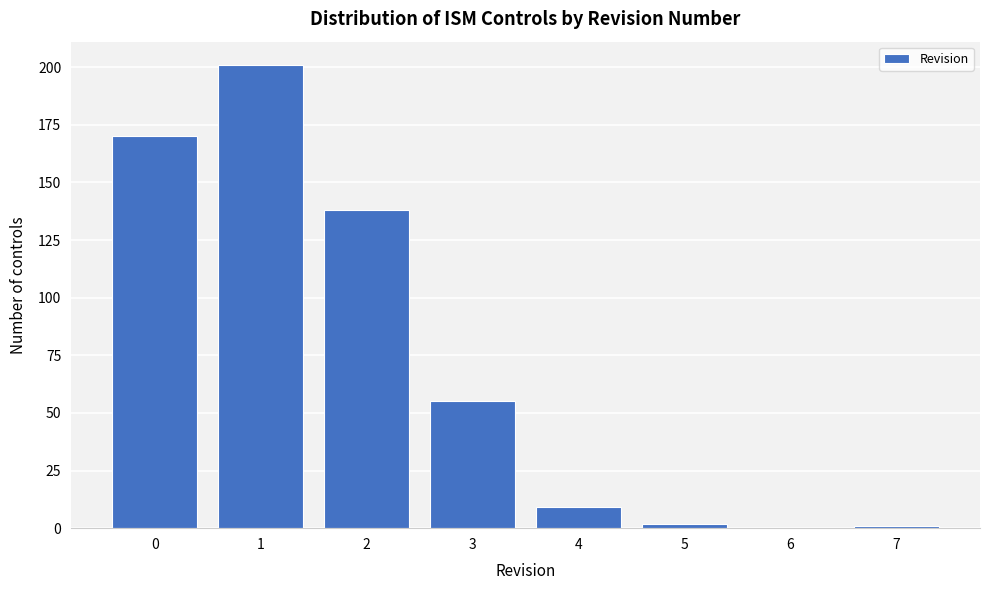

Reading left to right, transcribe all the data shown in this chart.

0=170	1=201	2=138	3=55	4=9	5=2	6=0	7=1